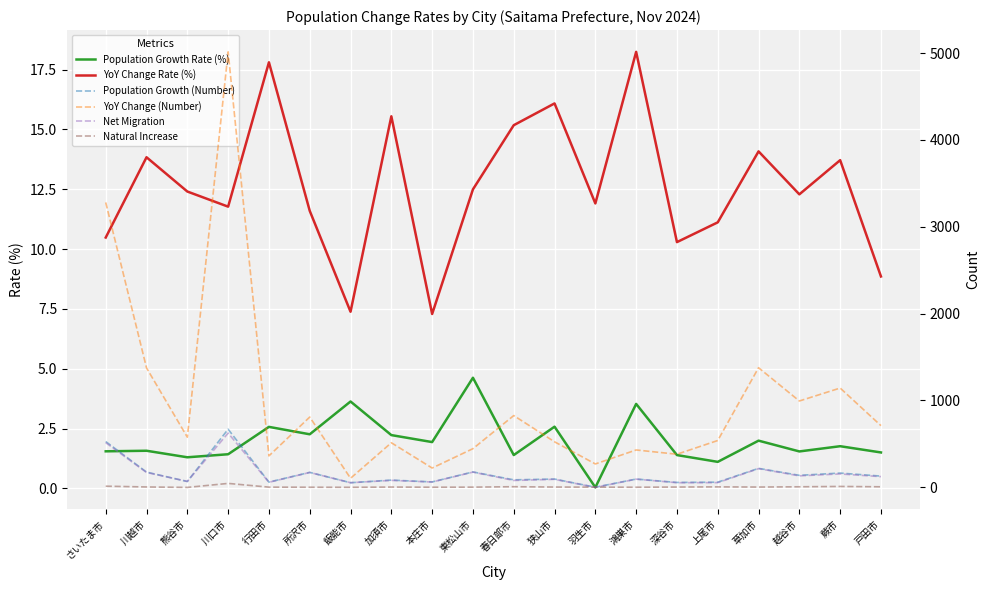

What is the label of the 14th point from the right?

飯能市